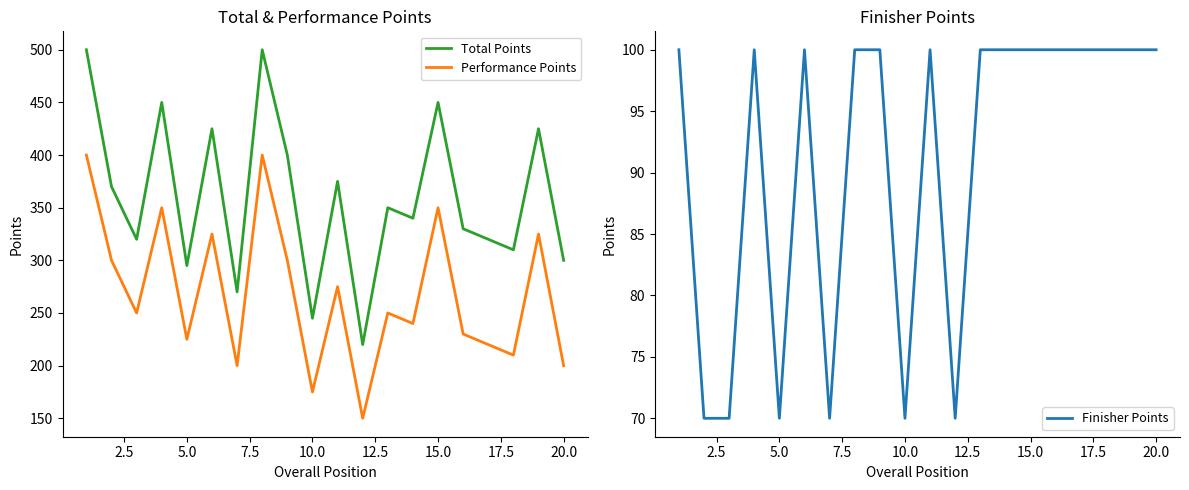

Between 11 and 19, which is larger?

19